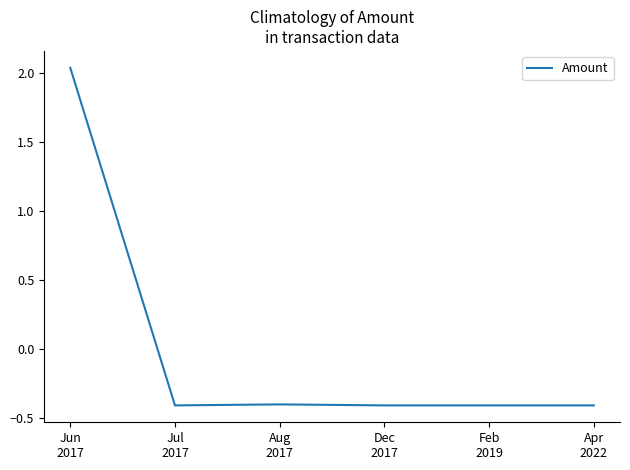

What is the smallest value displayed?

-0.4